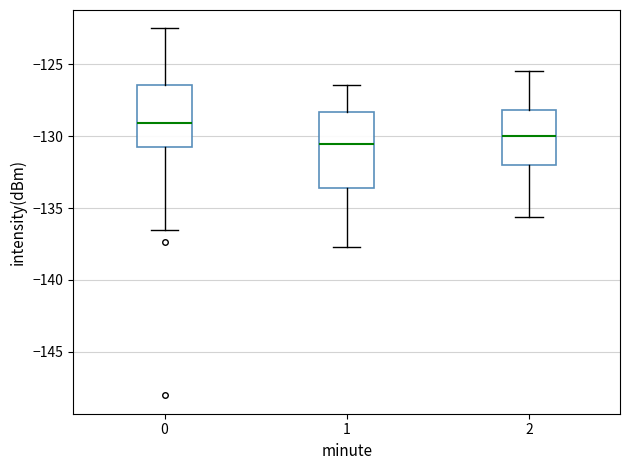

Reading left to right, transcribe this box plot: for each box, give where its median line is, the range the box spans, and where its two whiskers end, as read against the y-axis. The values are not printed on the chart, so give them approximately, as read against the axis.

0: median -129.0, box -131.0 to -126.5, whiskers -136.5 to -122.5
1: median -130.5, box -133.5 to -128.5, whiskers -137.5 to -126.5
2: median -130.0, box -132.0 to -128.0, whiskers -135.5 to -125.5